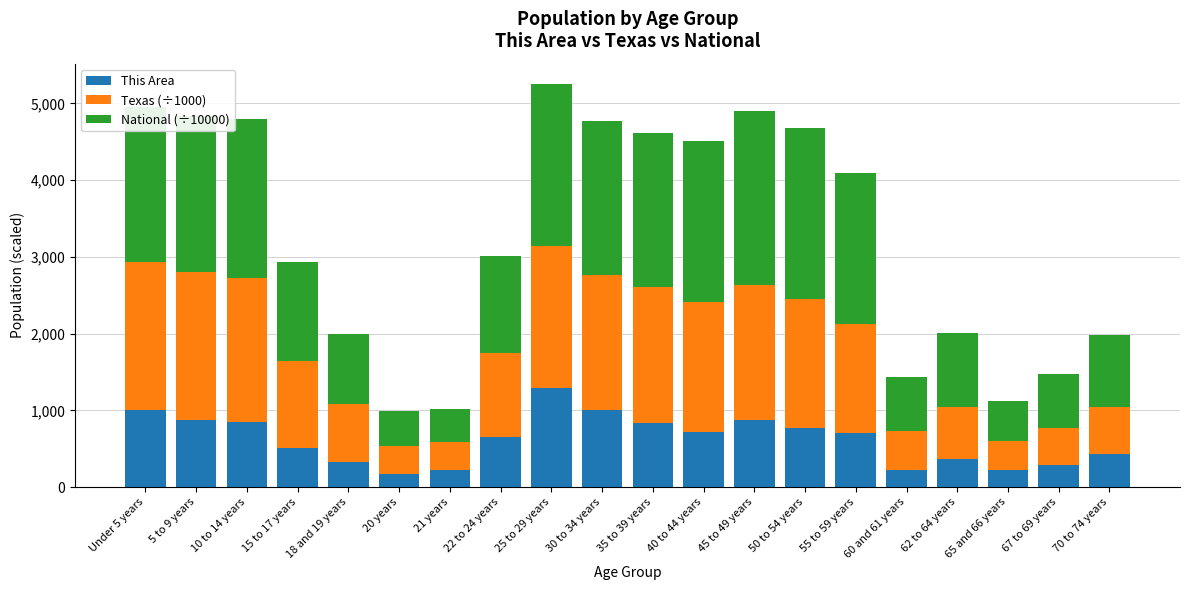

Are the bars horizontal?

No